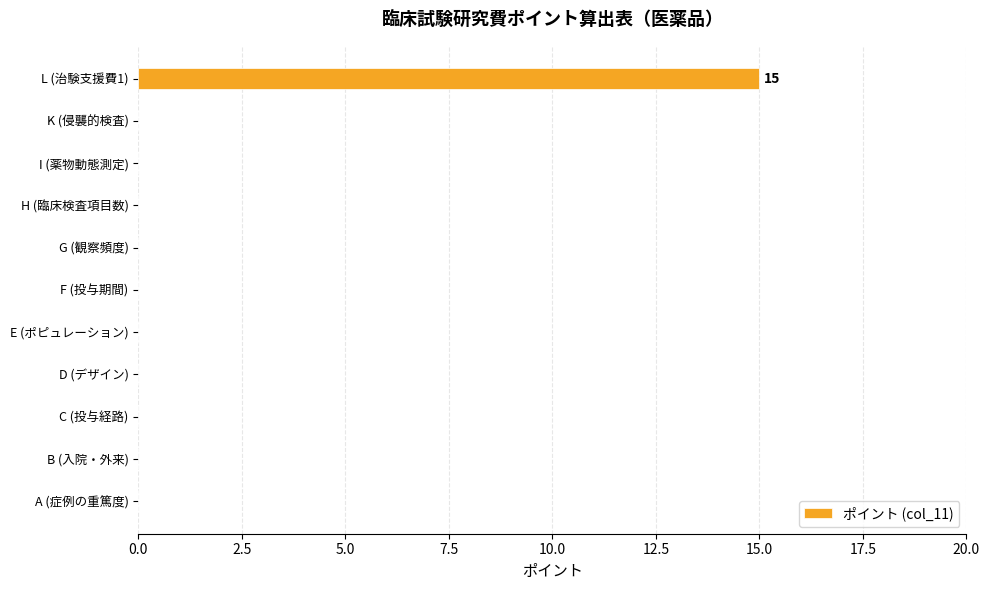

Reading bottom to top, what are all the values shown in this chart?

A (症例の重篤度)=0	B (入院・外来)=0	C (投与経路)=0	D (デザイン)=0	E (ポピュレーション)=0	F (投与期間)=0	G (観察頻度)=0	H (臨床検査項目数)=0	I (薬物動態測定)=0	K (侵襲的検査)=0	L (治験支援費1)=15